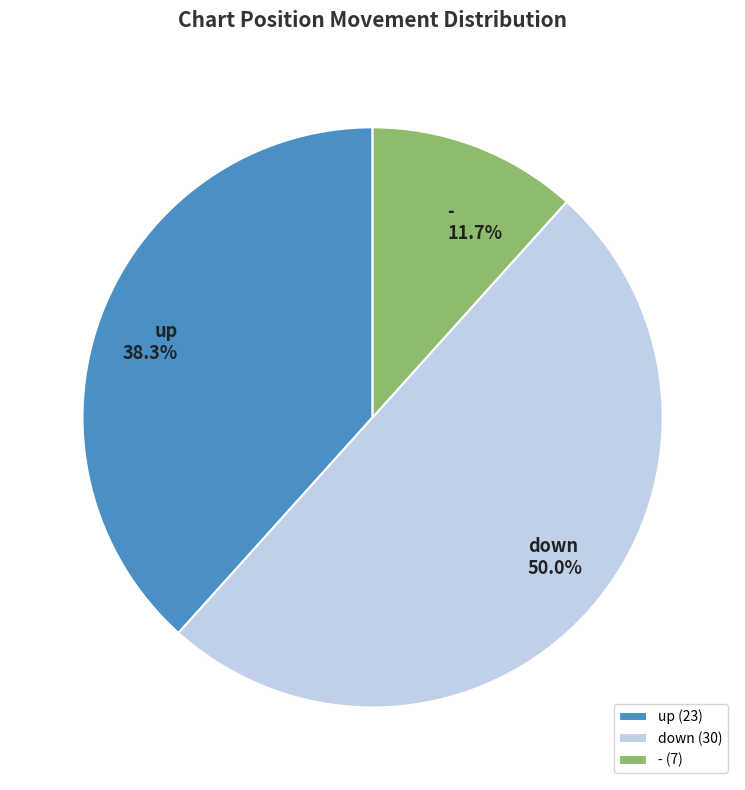

The down slice represents 50% of the pie. True or false?

True